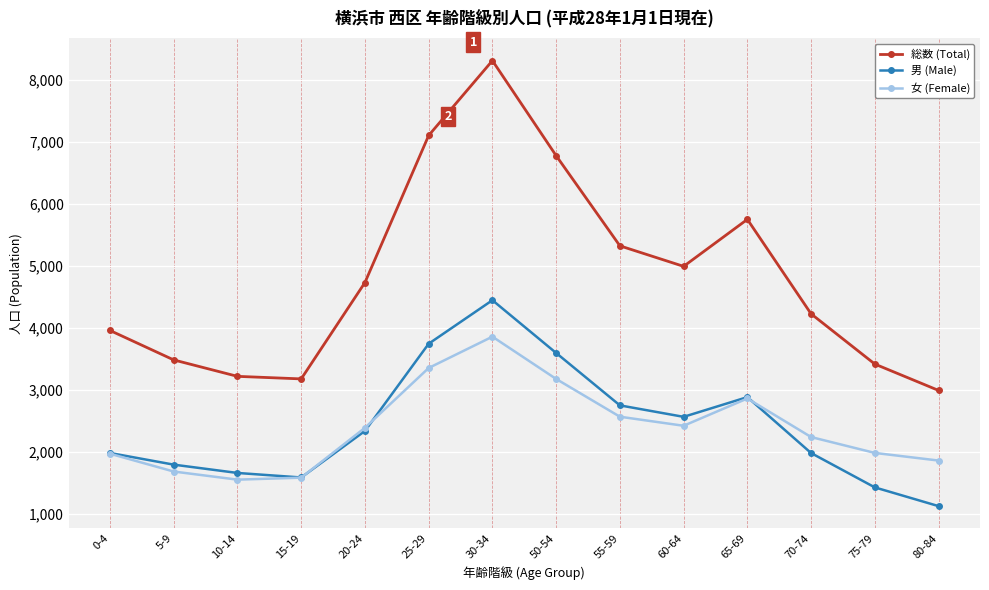

Which series has the largest total across all categories?

総数 (Total)